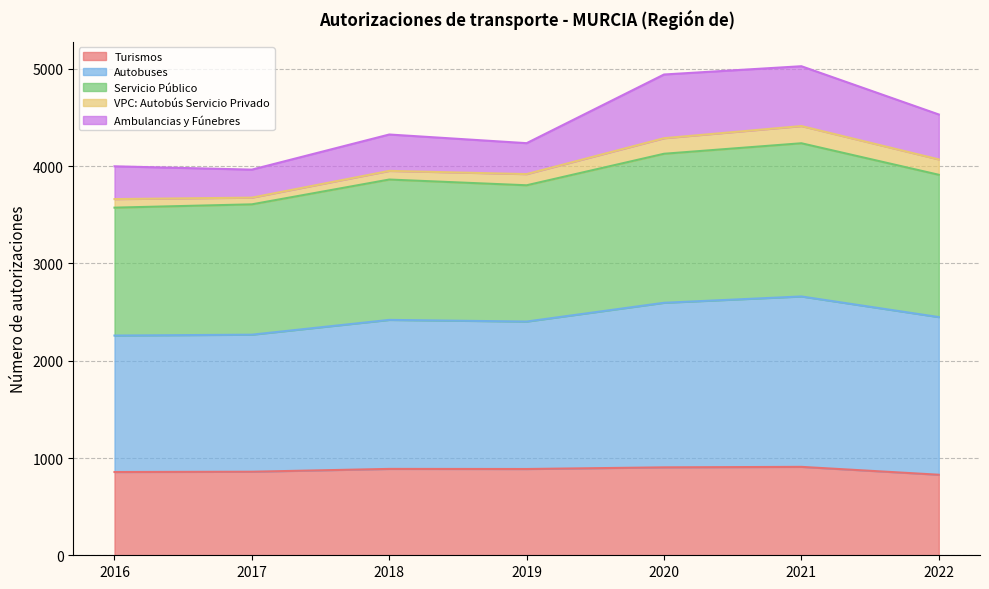

At which category does Turismos reach its first local peak?

2018